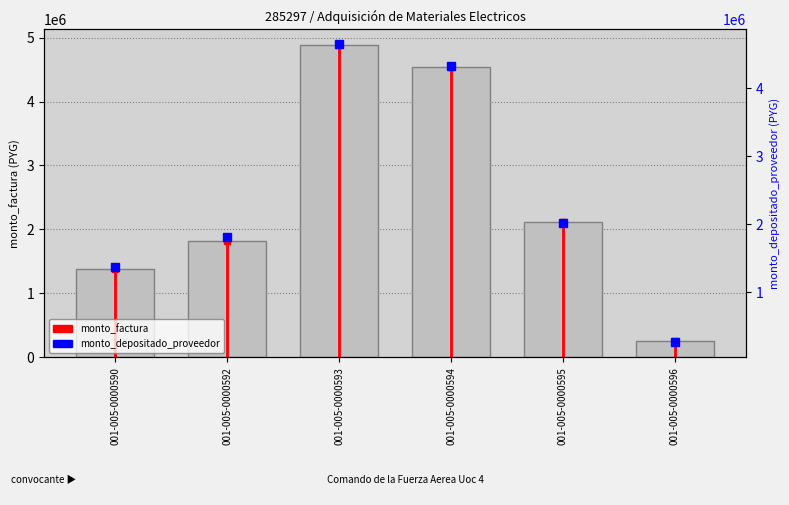

Rank the series by their average value, from lowest to highest.

monto_depositado_proveedor, monto_factura